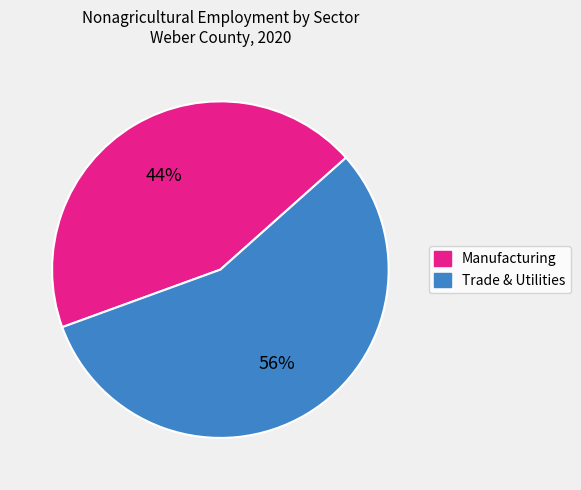

Which category has the smallest portion of the pie?

Manufacturing